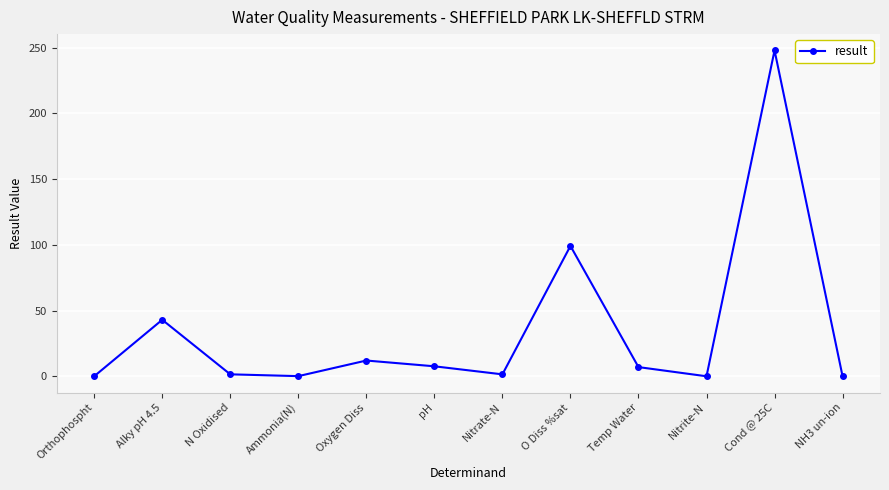

What is the average value?

35.0